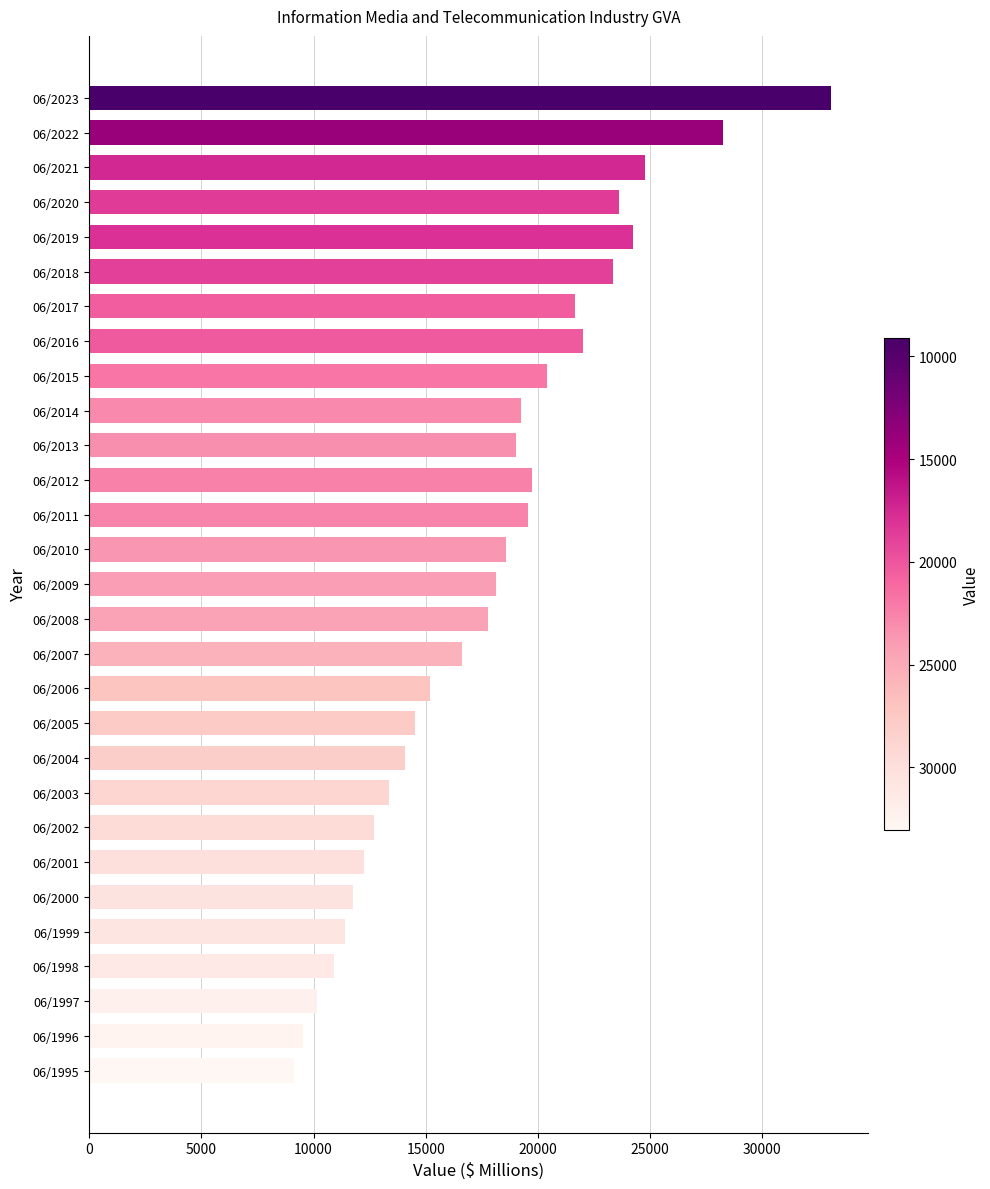

What is the greatest value displayed?

33059